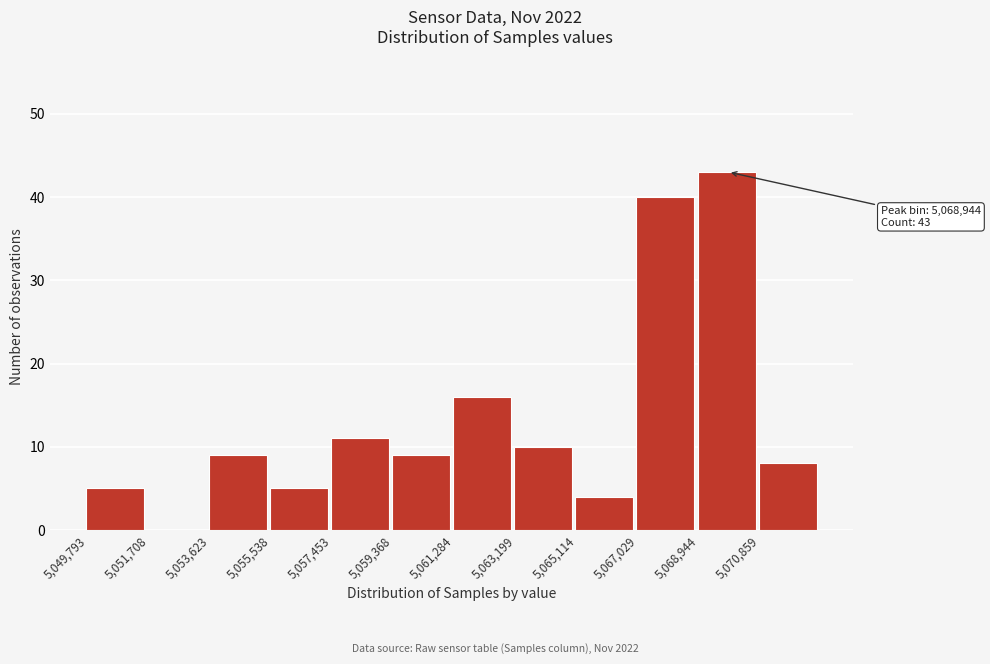

Over which range of the x-axis is the bar tallest?

5069000 to 5070800